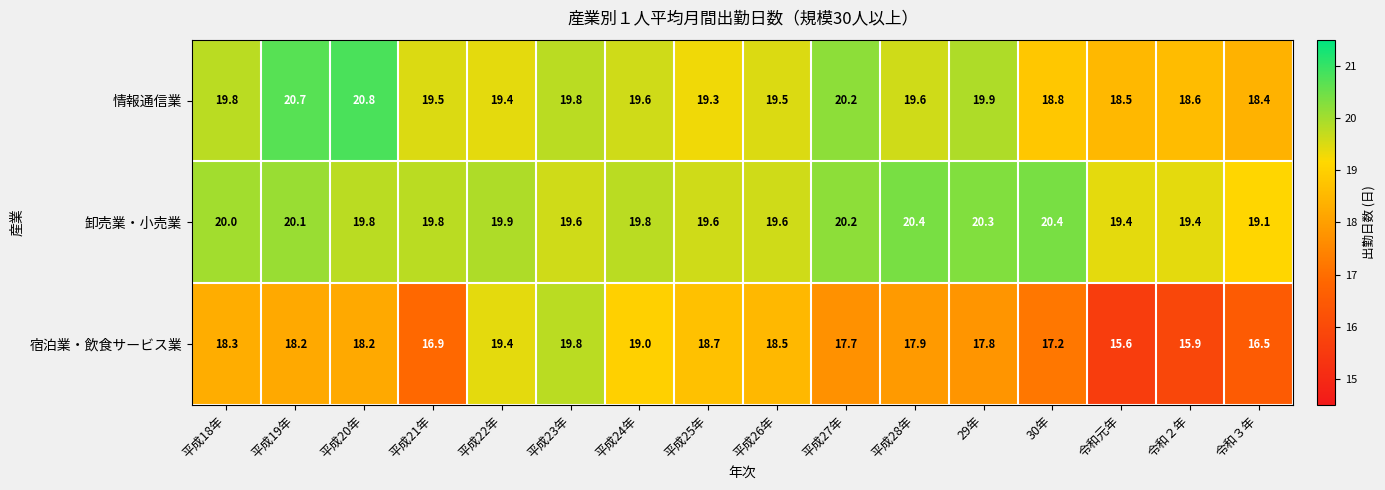

At how many categories does at least one series exceed 19?

16